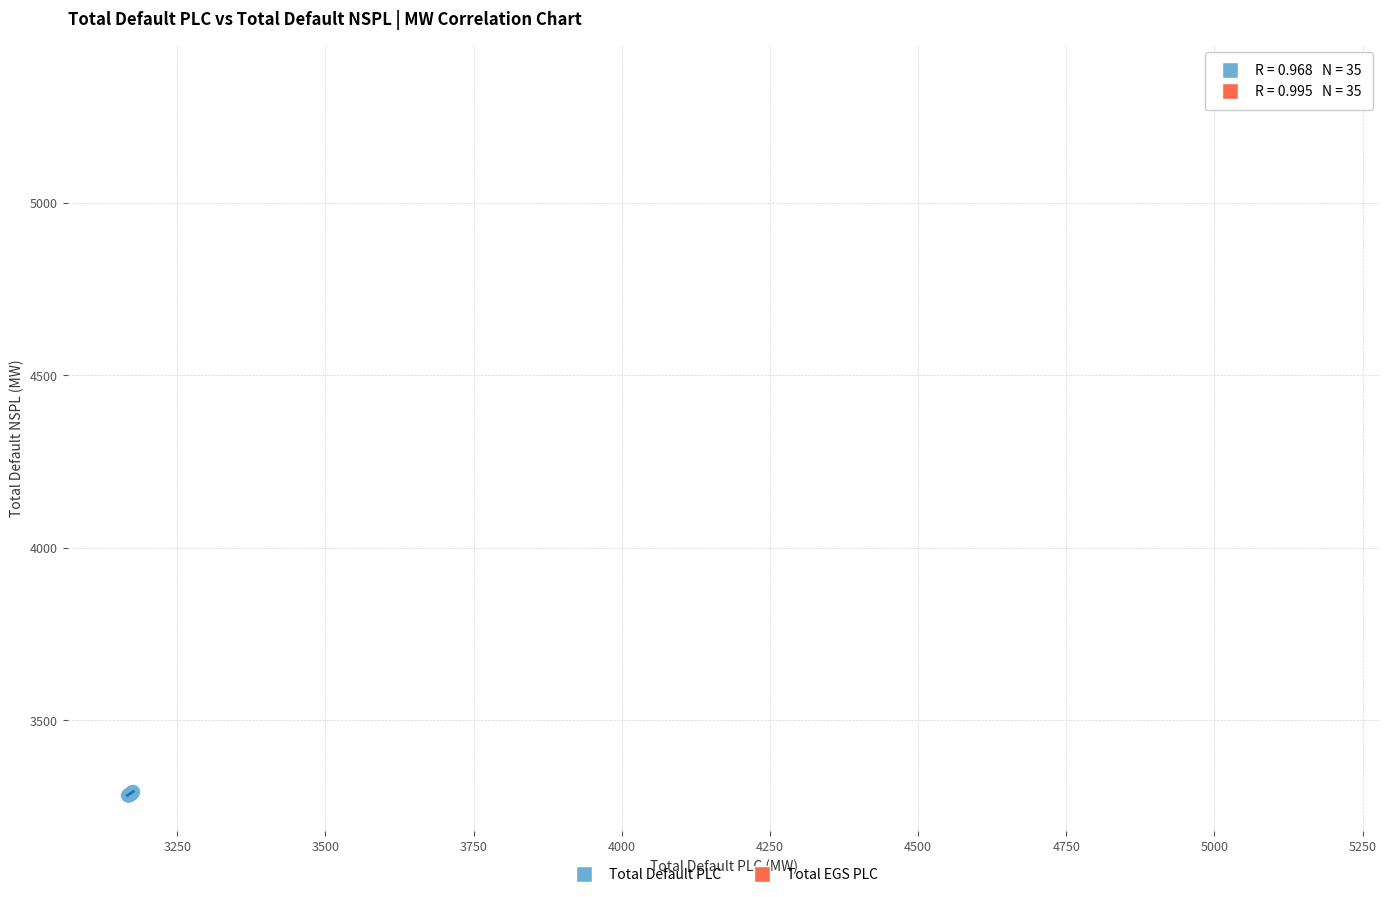

What are all the series names shown in the legend?

Total Default PLC, Total EGS PLC